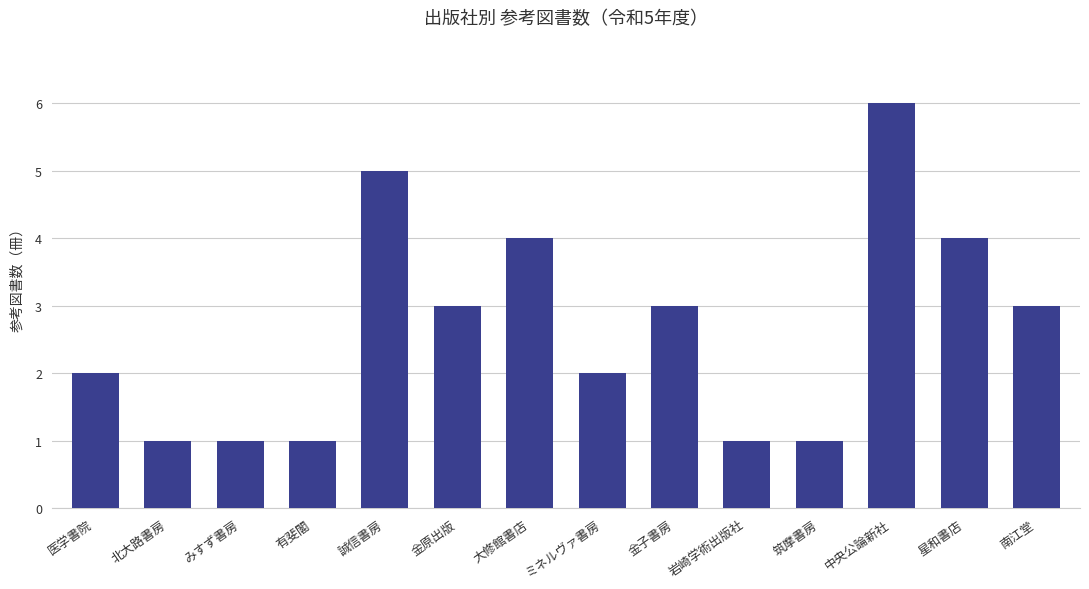

What is the maximum value shown in the chart?

6